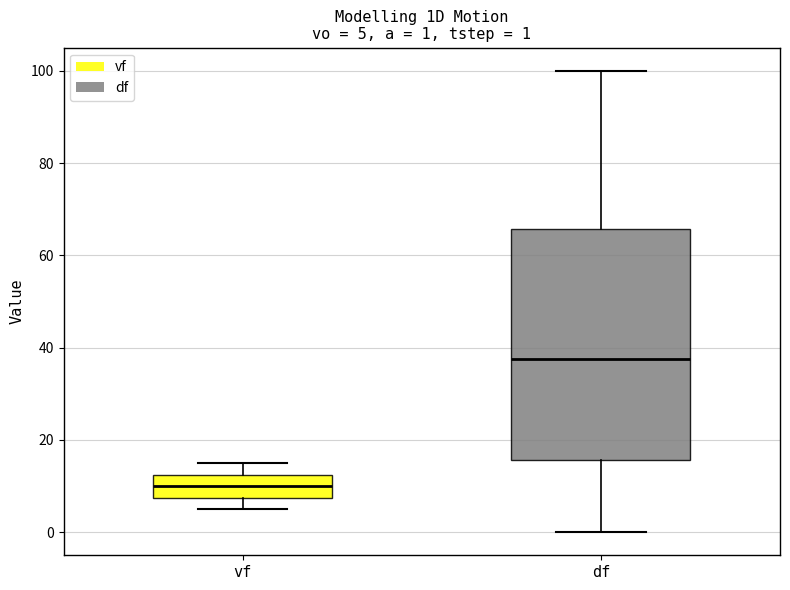

Which box is the tallest, from its lower edge to its upper edge?

df